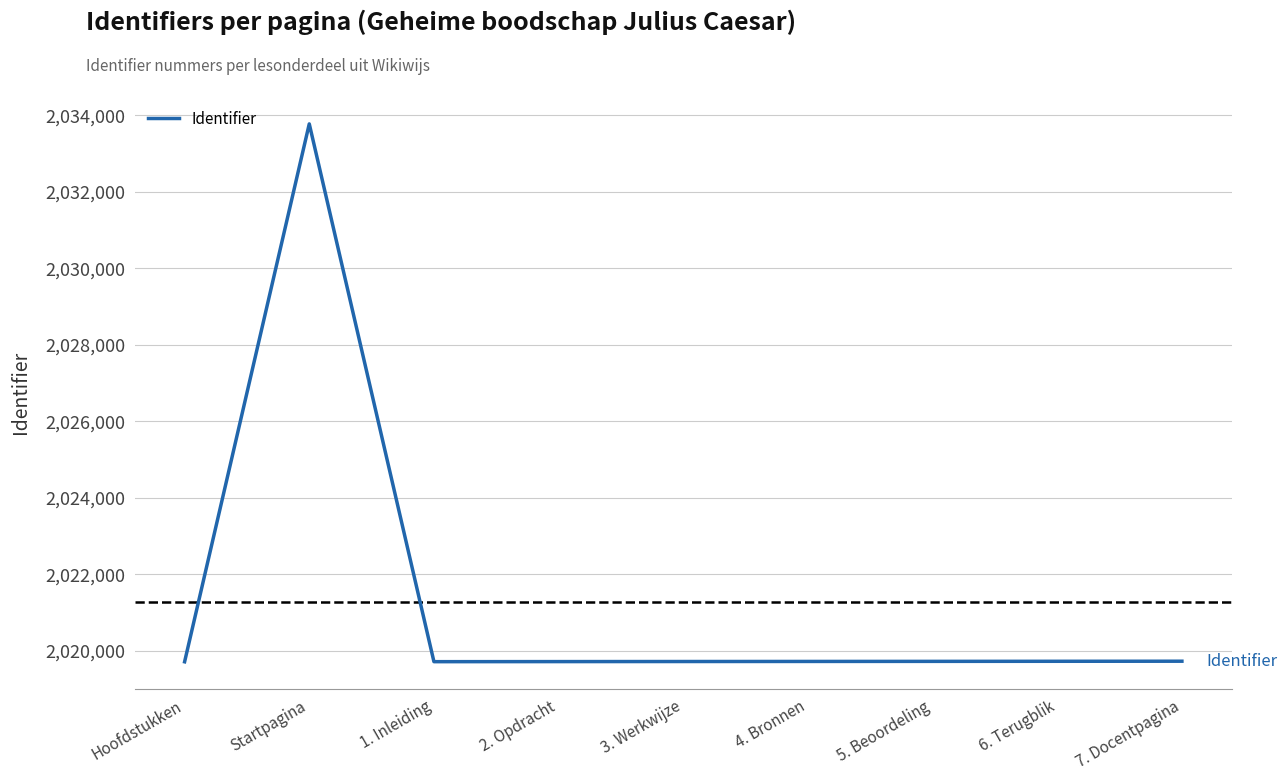

What position from the left is 3. Werkwijze?

5